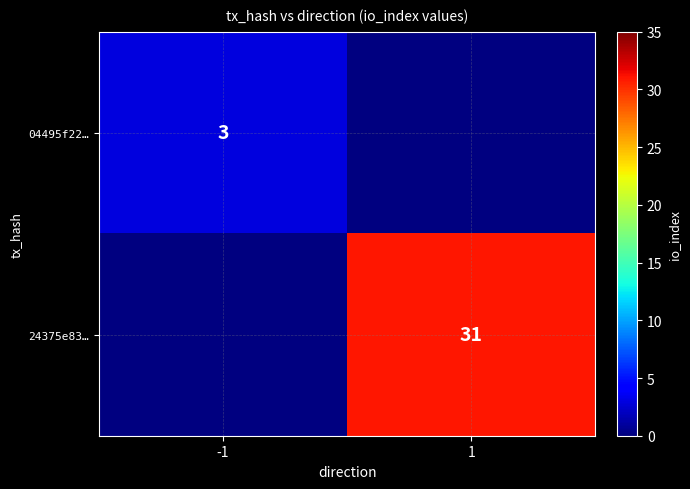

The 04495f22… series shows 3 at -1. True or false?

True